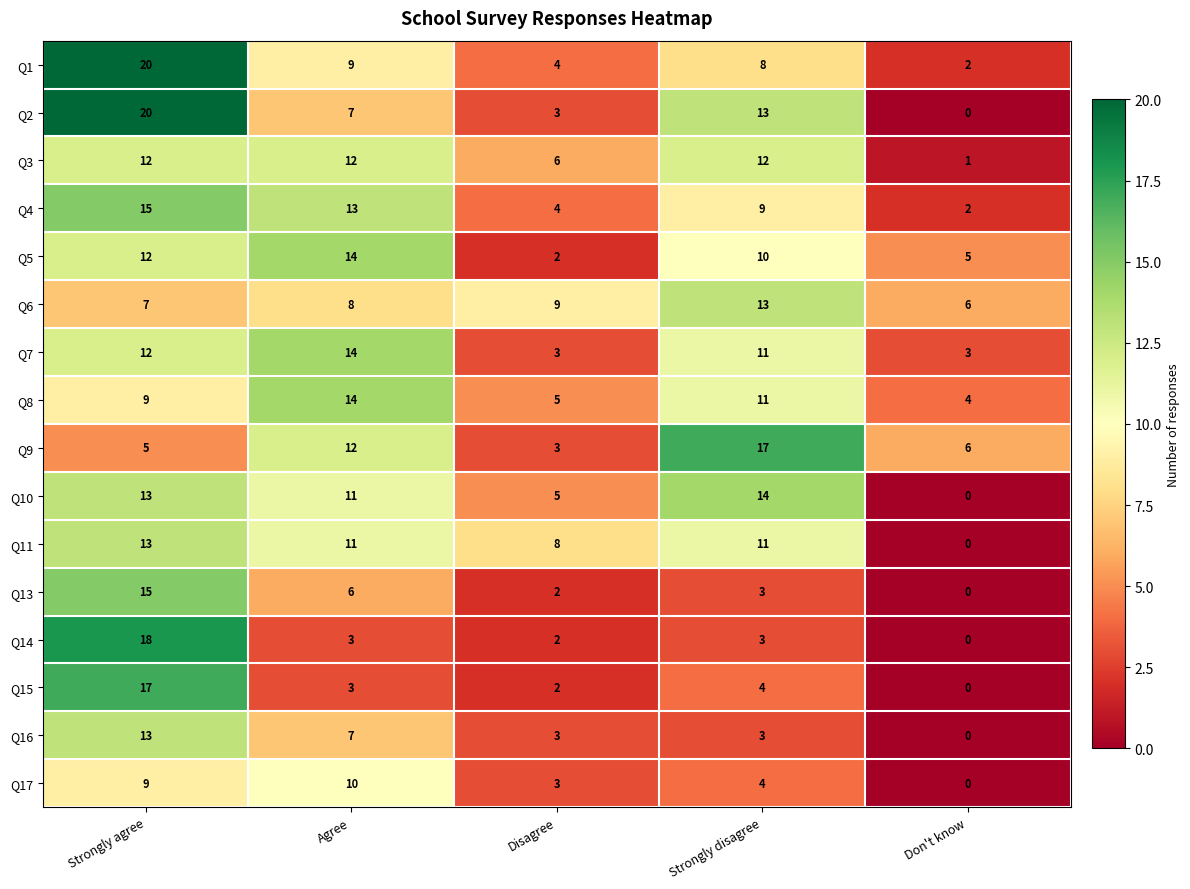

True or false: Q5 has a value of 2 at Disagree.

True